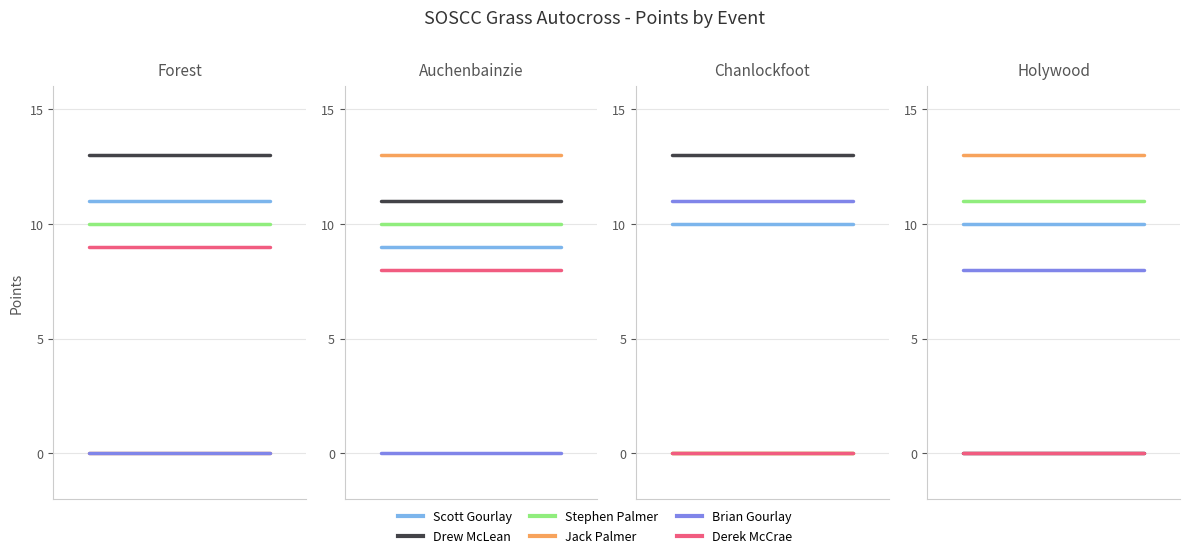

How many distinct data groups are displayed?

6